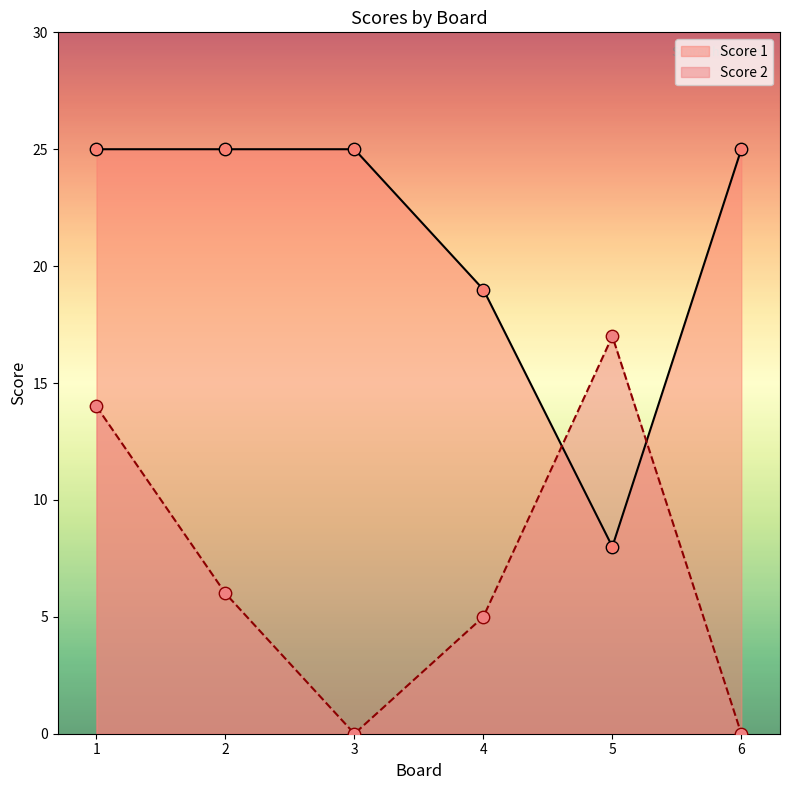

What are all the series names shown in the legend?

Score 1, Score 2